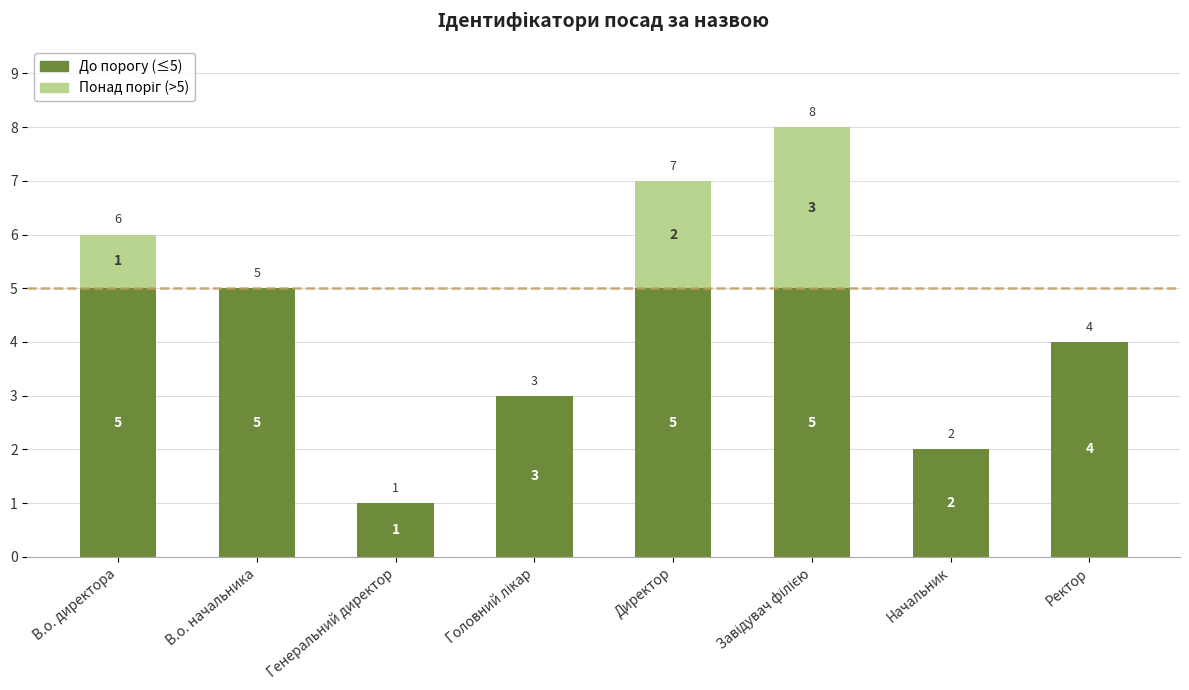

True or false: До порогу (≤5) has a value of 3 at Директор.

False